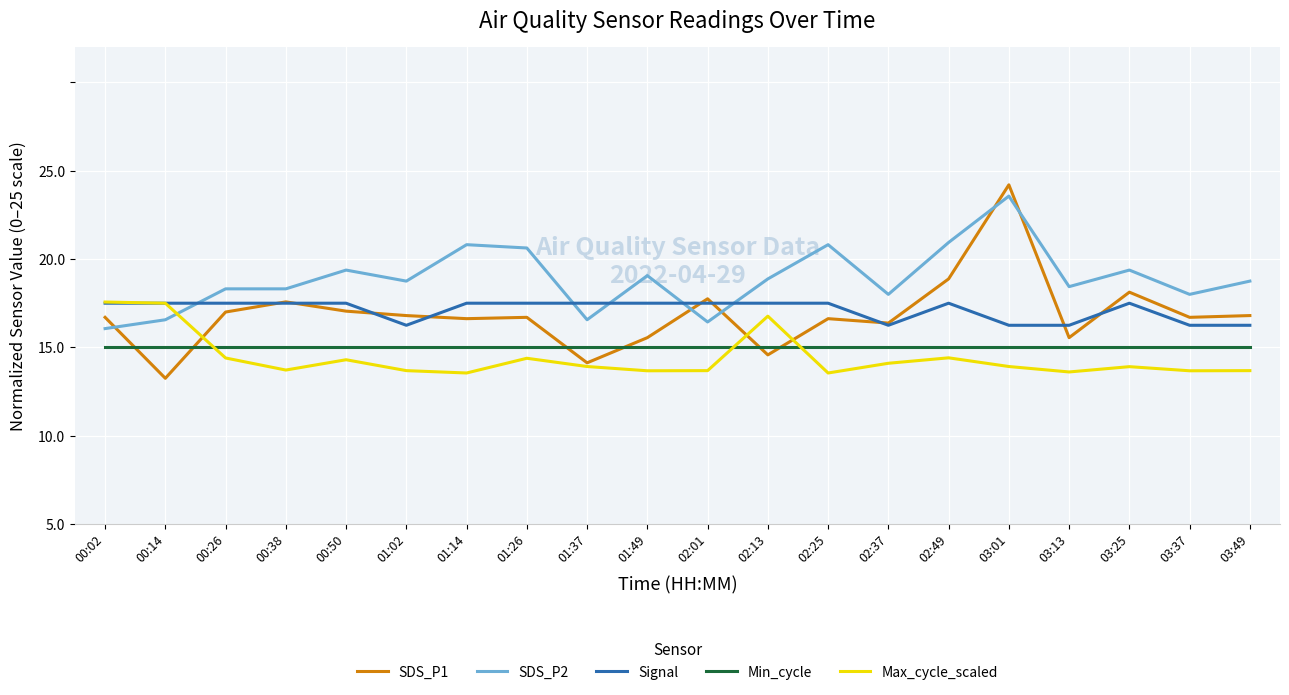

In Max_cycle_scaled, how many points are higher than both neighbors (excluding endpoints)?

5